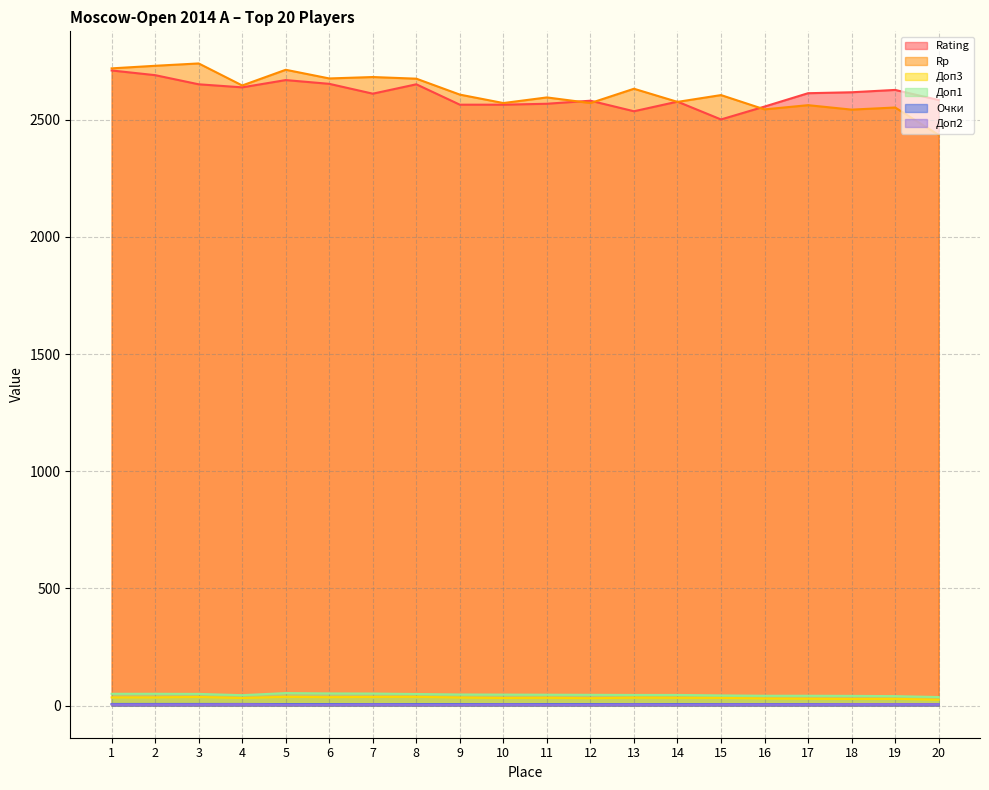

Rank the categories by Rp value from lowest to highest.

20, 18, 16, 19, 17, 10, 12, 14, 11, 15, 9, 13, 4, 8, 6, 7, 5, 1, 2, 3